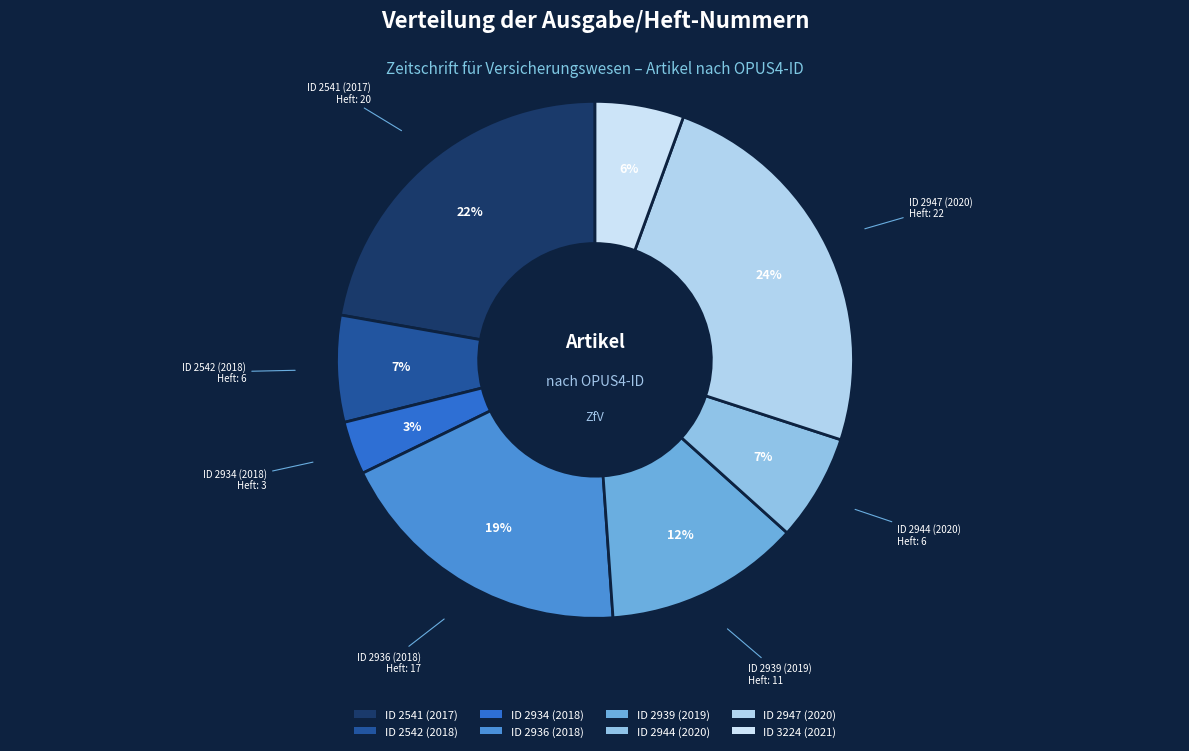

How many segments does this pie chart have?

8